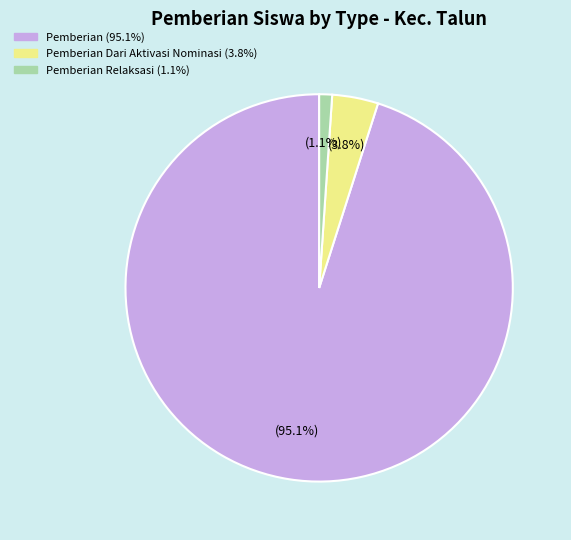

How many segments does this pie chart have?

3